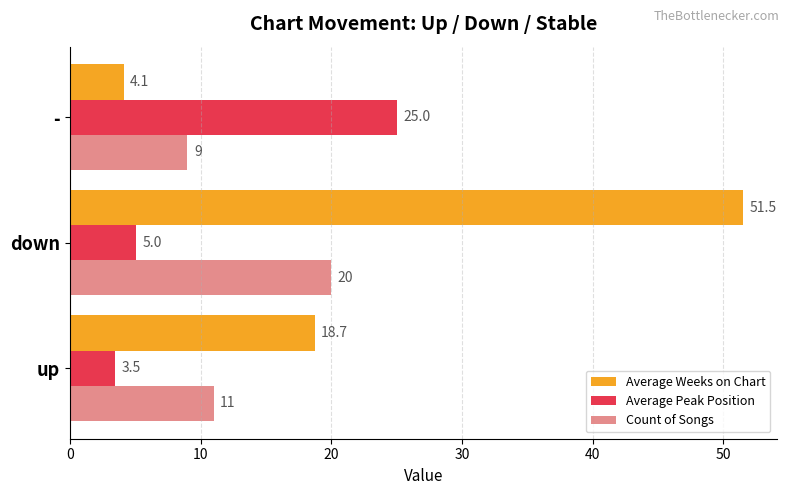

Count the number of data series in this chart.

3